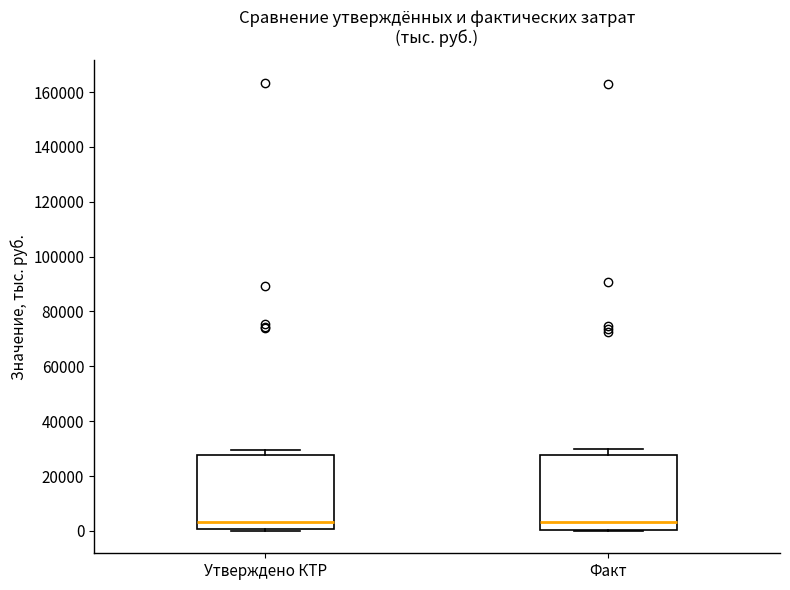

Reading left to right, read every box against the y-axis: the position of its median line, the range the box covers, and the ends of its whiskers. The values are not printed on the chart, so give them approximately, as read against the axis.

Утверждено КТР: median 4000, box 0 to 28000, whiskers 0 (just below the box's lower edge) to 30000
Факт: median 4000, box 0 to 28000, whiskers 0 to 30000